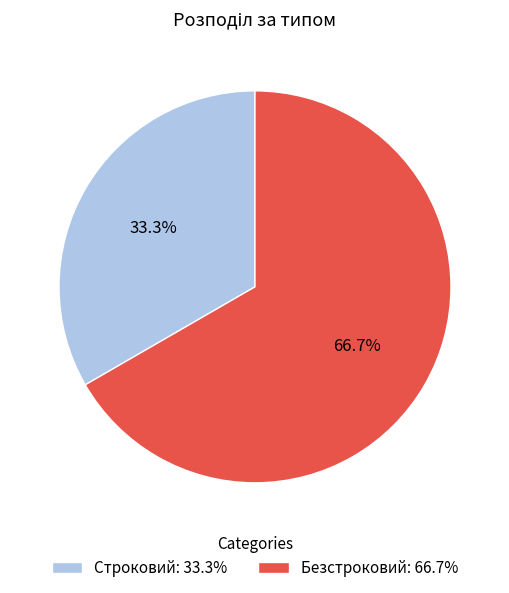

How many slices are in this pie chart?

2